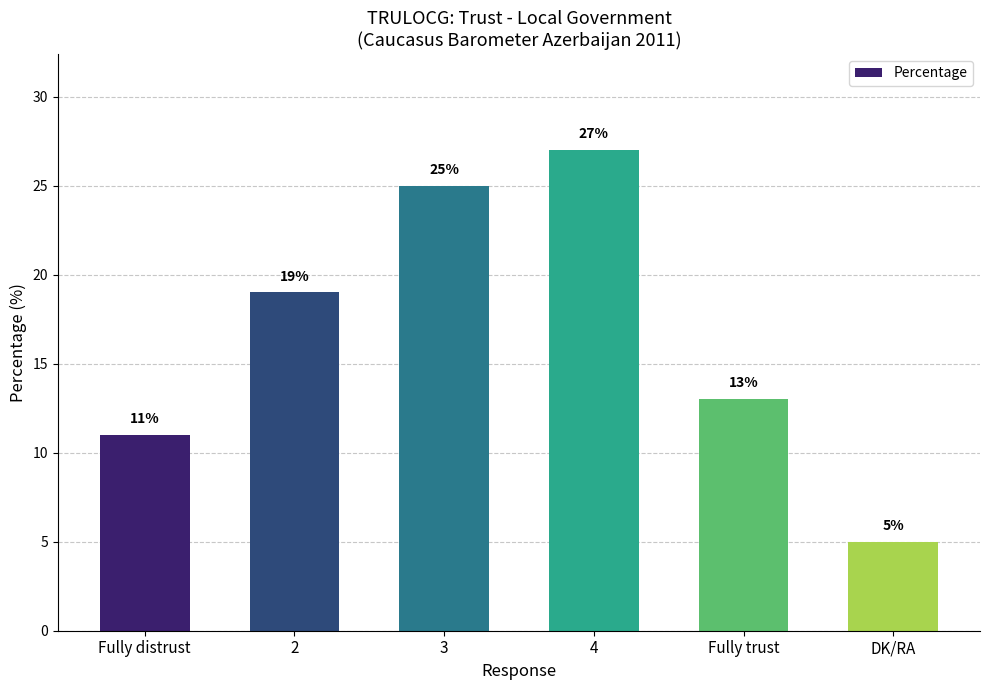

Does the chart contain any negative values?

No